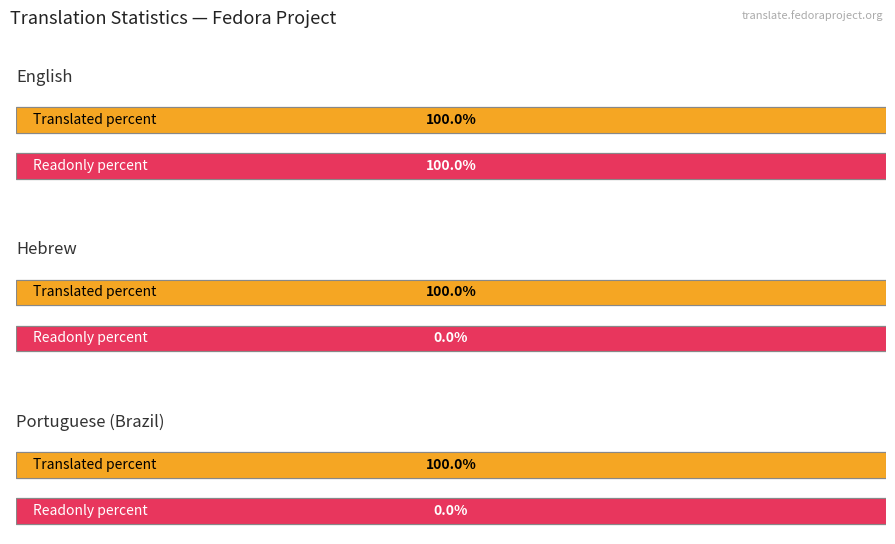

Is the value of translated at Hebrew greater than the value of readonly at Hebrew?

Yes